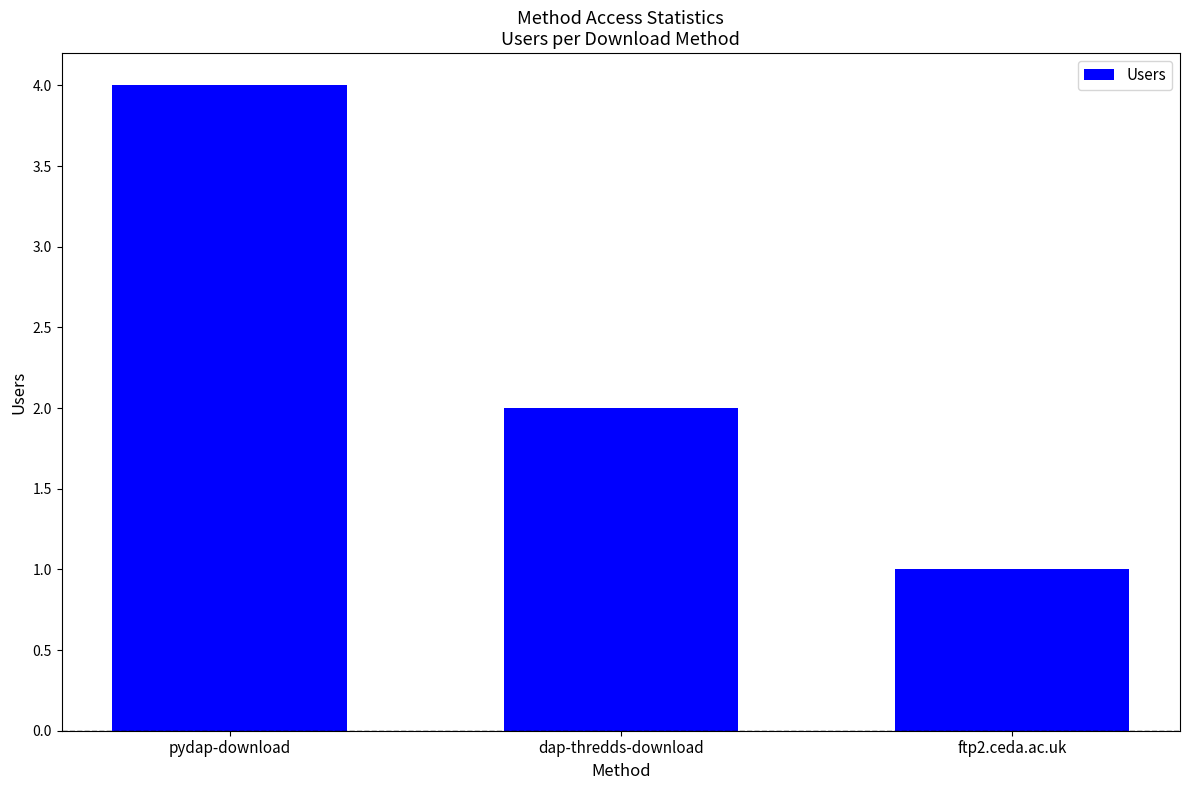

Reading left to right, what are all the values shown in this chart?

pydap-download=4	dap-thredds-download=2	ftp2.ceda.ac.uk=1